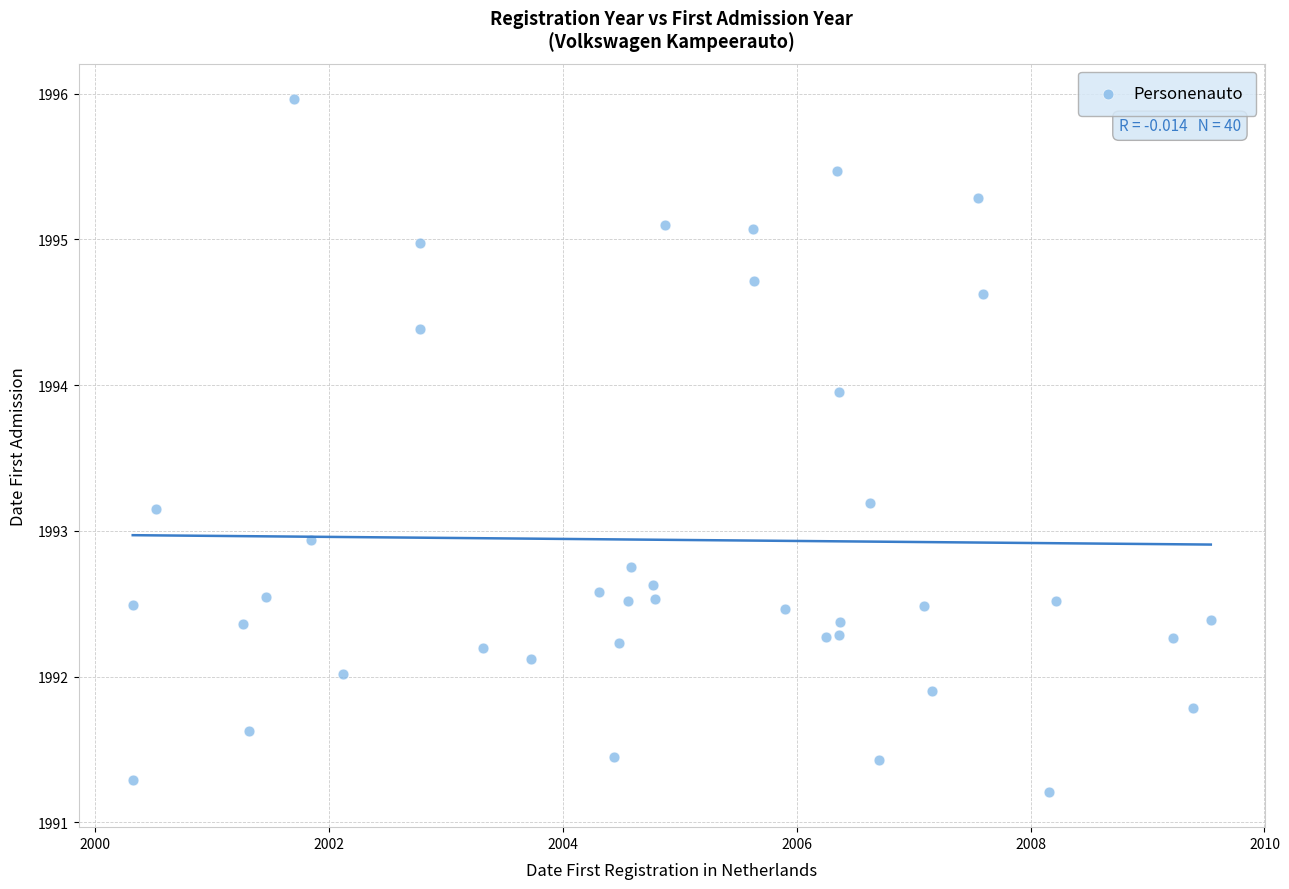

What is the range of Y values (max minus min)?

4.8